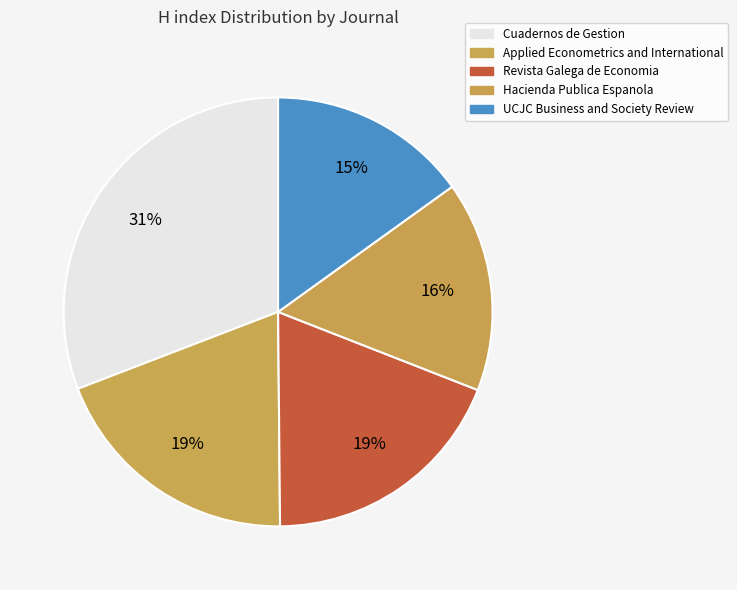

Count the number of slices in the pie.

5